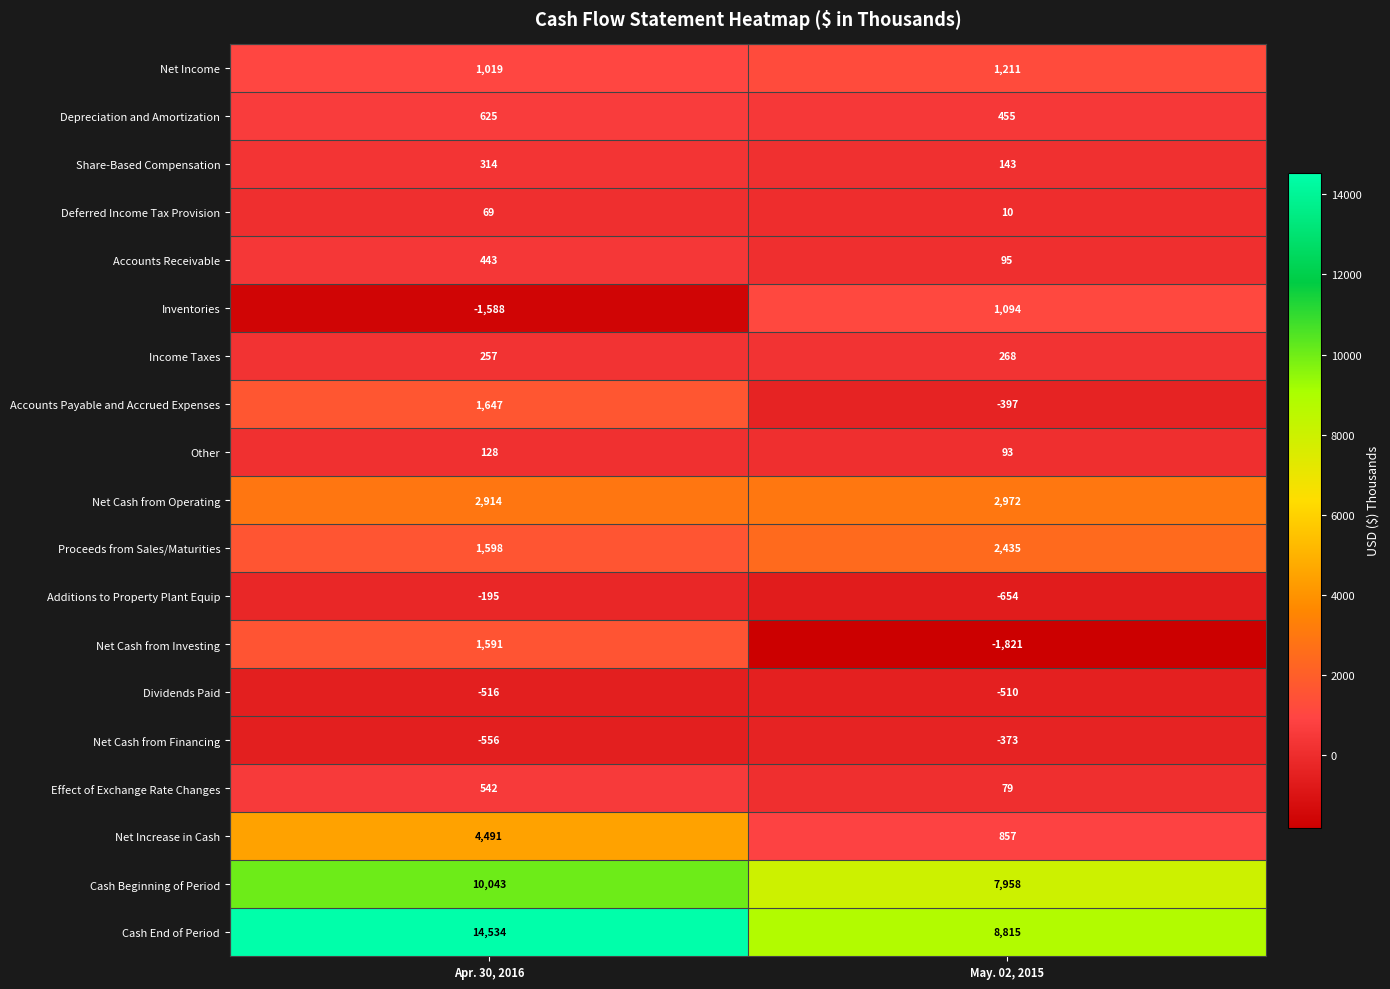

What is the difference between the Deferred Income Tax Provision values at May. 02, 2015 and Apr. 30, 2016?

59